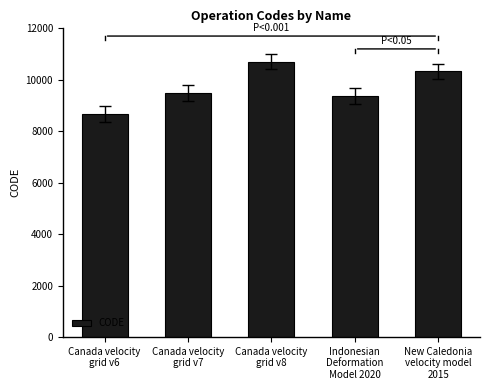

Approximately how many times larger is the value at Canada velocity
grid v7 compared to Indonesian
Deformation
Model 2020?

1.0